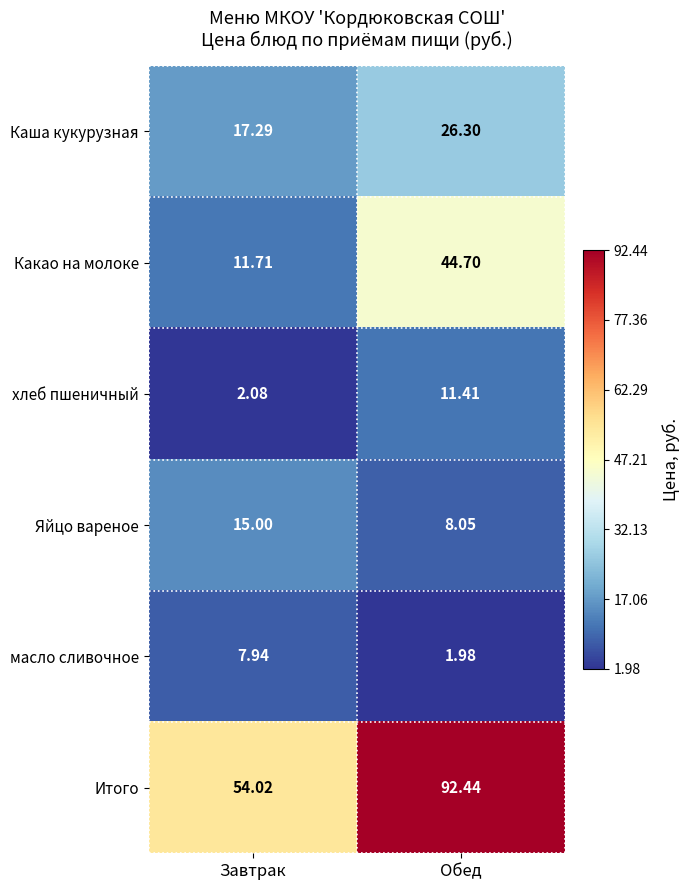

Which series has the largest total across all categories?

Итого